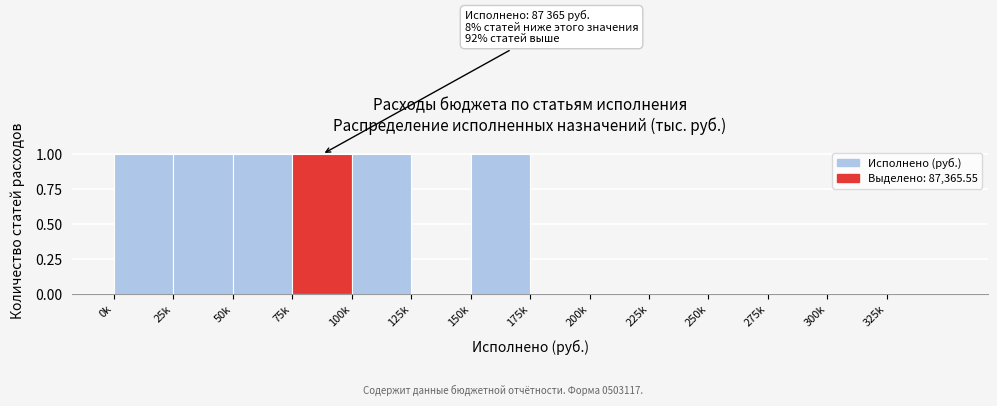

Reading left to right, what are all the values shown in this chart?

0k=1	25k=1	50k=1	75k=1	100k=1	125k=0	150k=1	175k=0	200k=0	225k=0	250k=0	275k=0	300k=0	325k=0